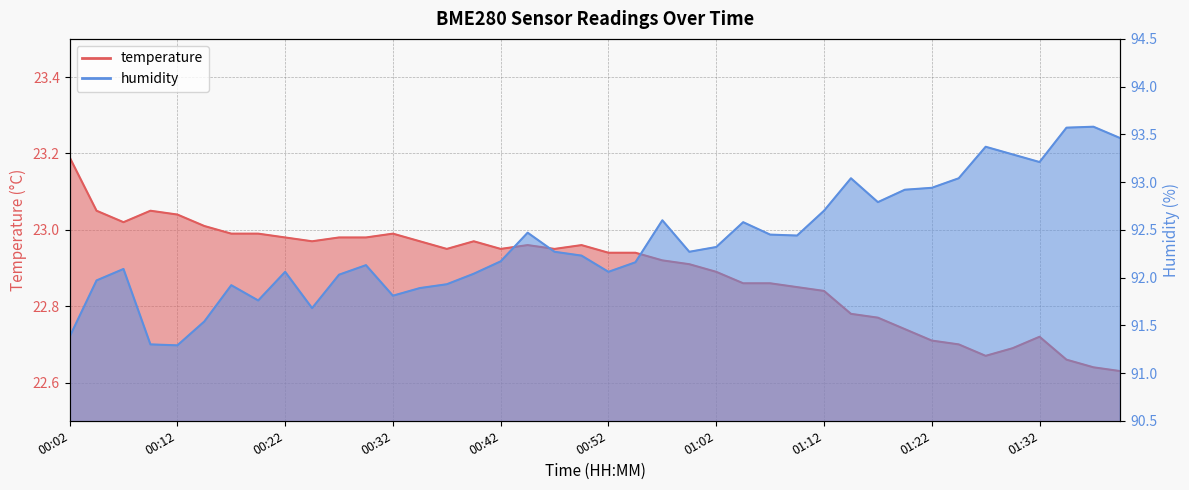

At how many categories does at least one series exceed 69?

40